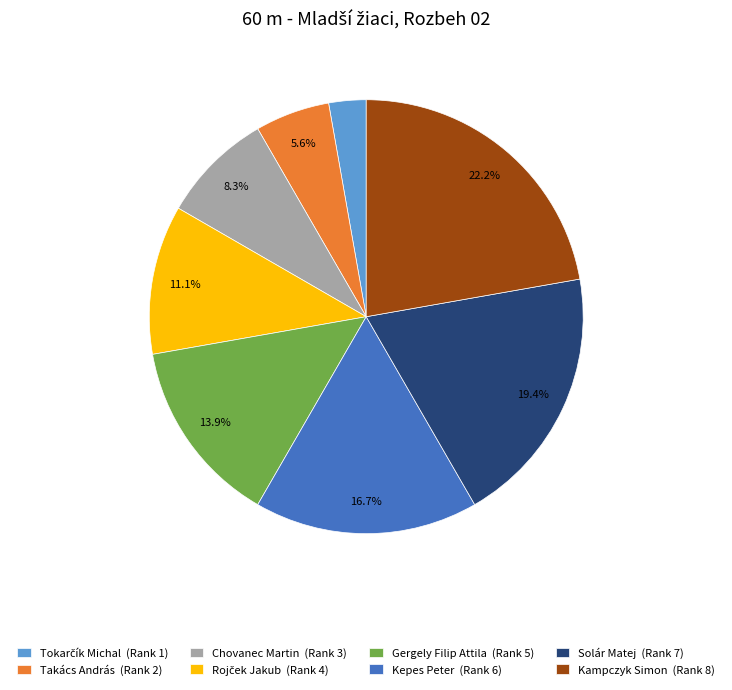

To the nearest percent, what percentage of the pie is Kampczyk Simon?

22%